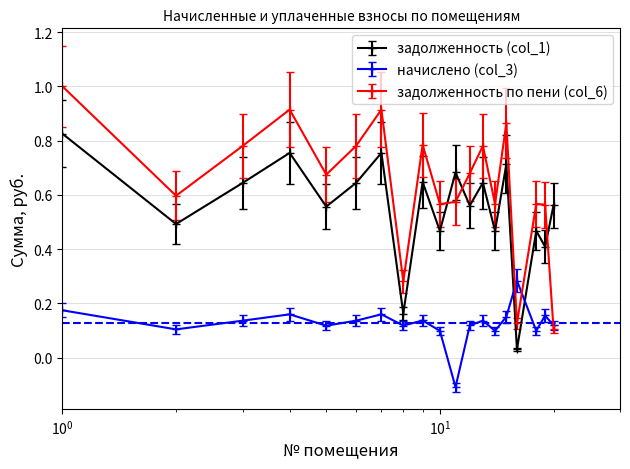

List the series in order of their overall mean, lowest first.

начислено (col_3), задолженность (col_1), задолженность по пени (col_6)